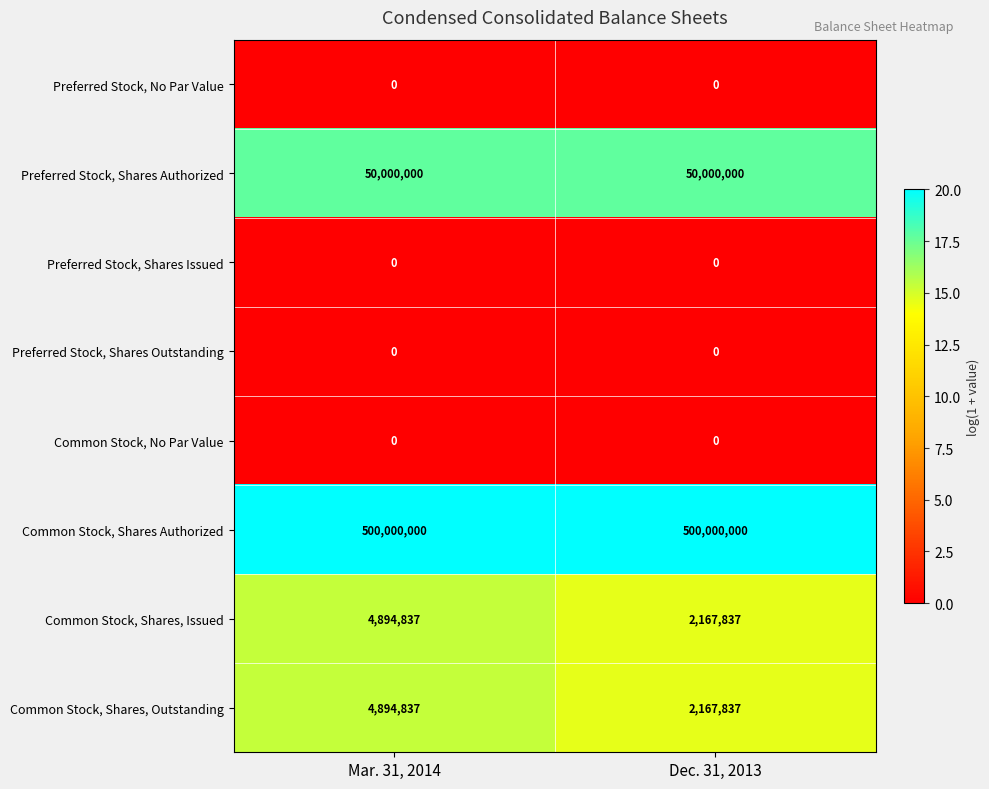

What is the total value across all series at Mar. 31, 2014?

559789674